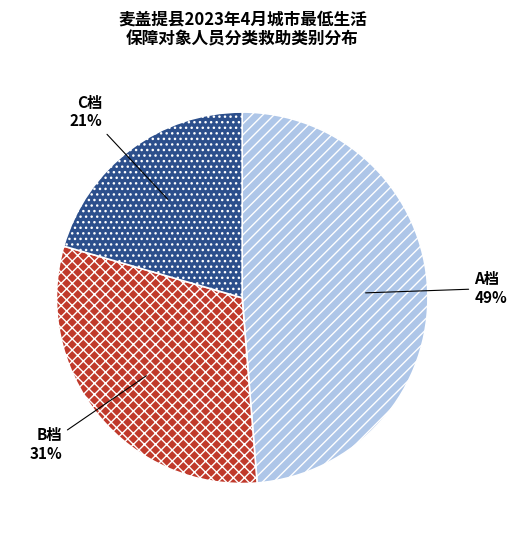

True or false: A档 accounts for 55% of the total.

False